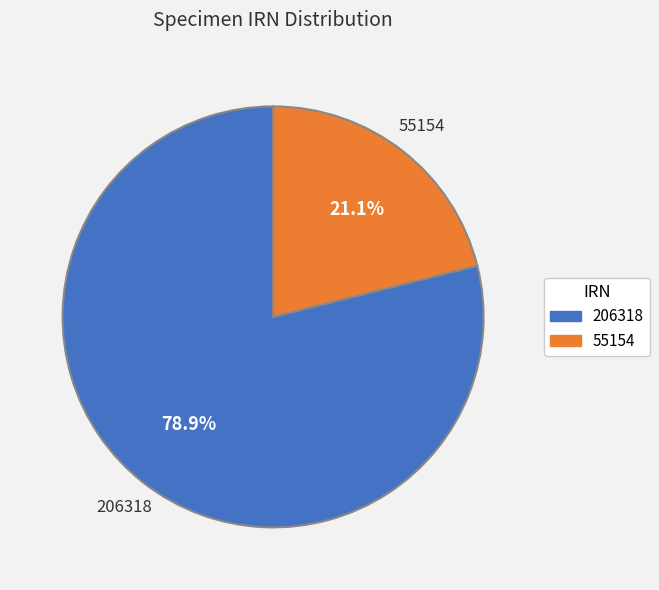

Rank the categories by value from highest to lowest.

206318, 55154